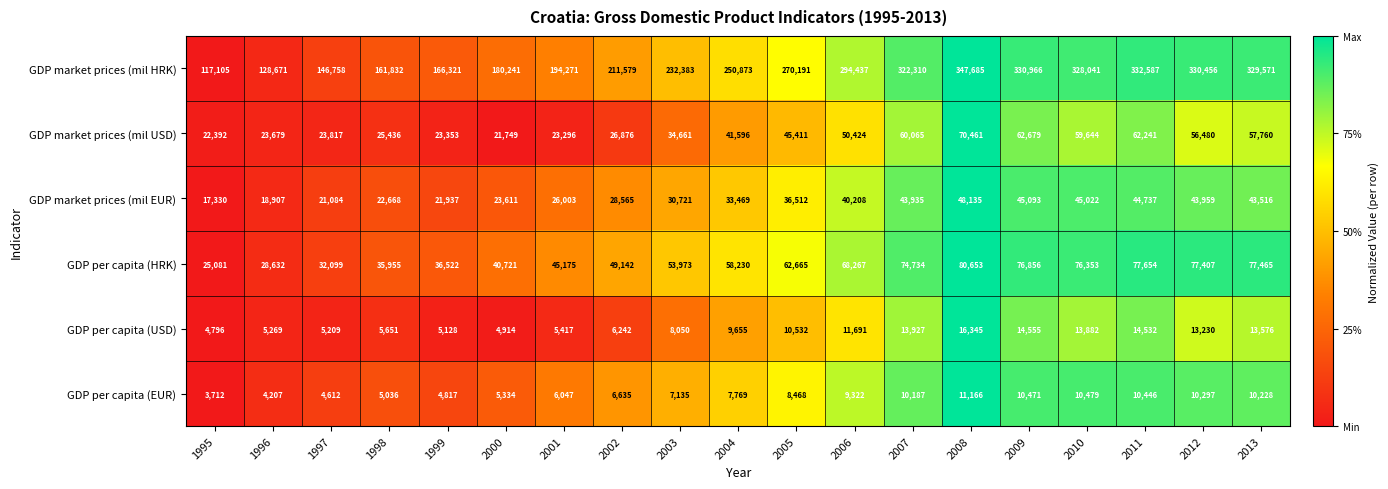

True or false: GDP market prices (mil HRK) has a value of 516393 at 2006.

False